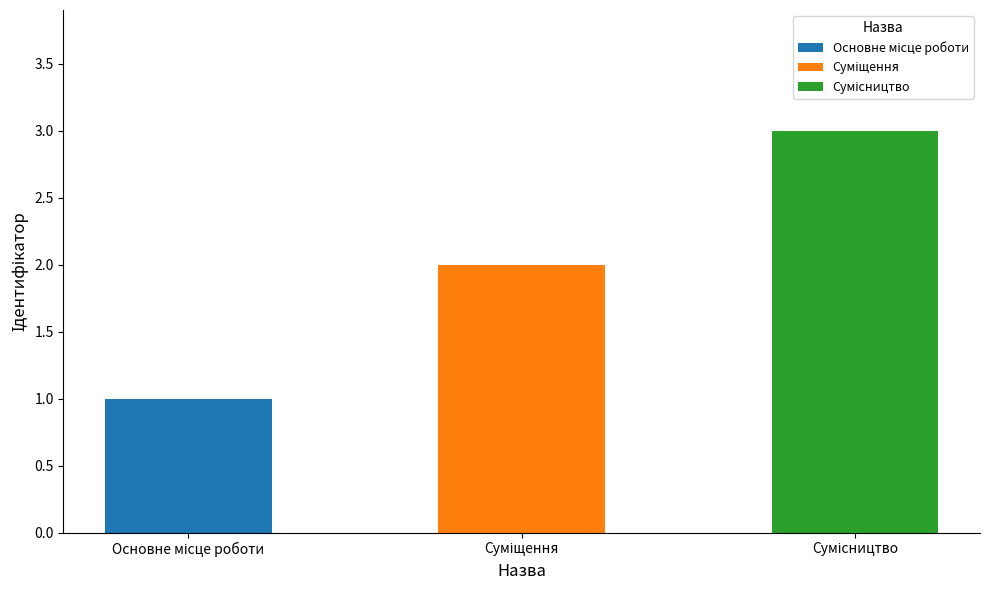

Approximately how many times larger is the value at Основне місце роботи compared to Суміщення?

0.5